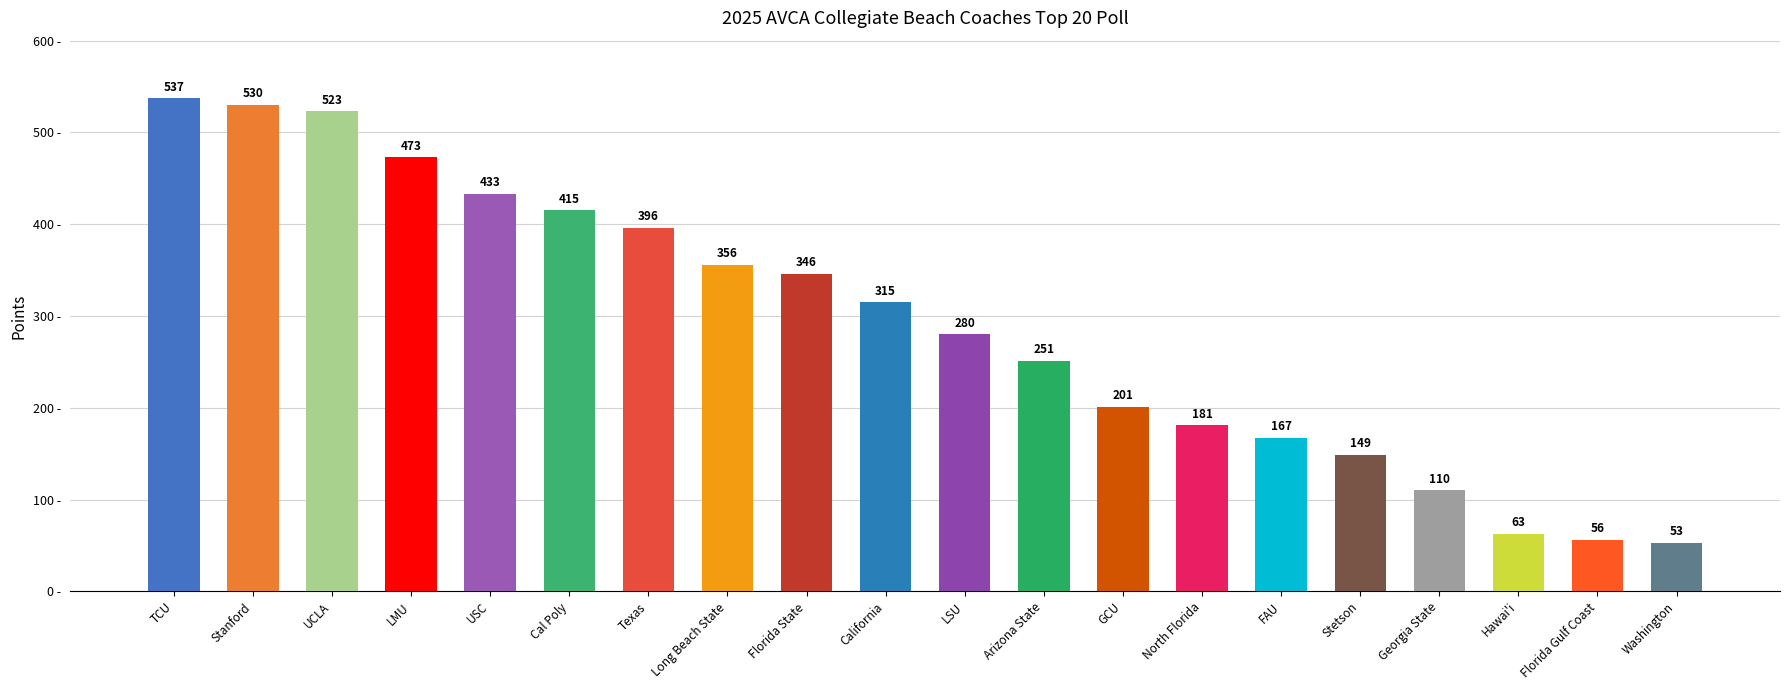

What is the change in value from USC to Cal Poly?

-18